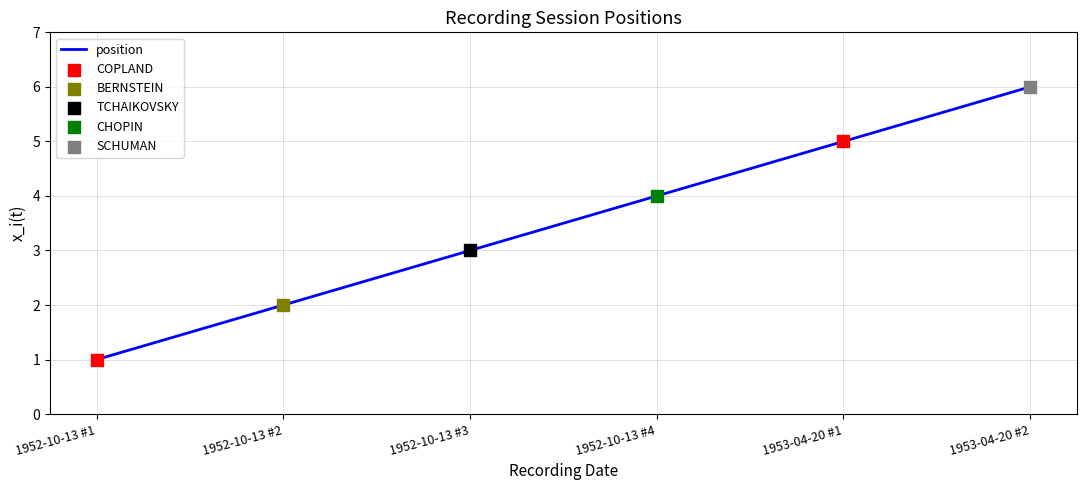

Between 1952-10-13 #4 and 1953-04-20 #1, which is larger?

1953-04-20 #1